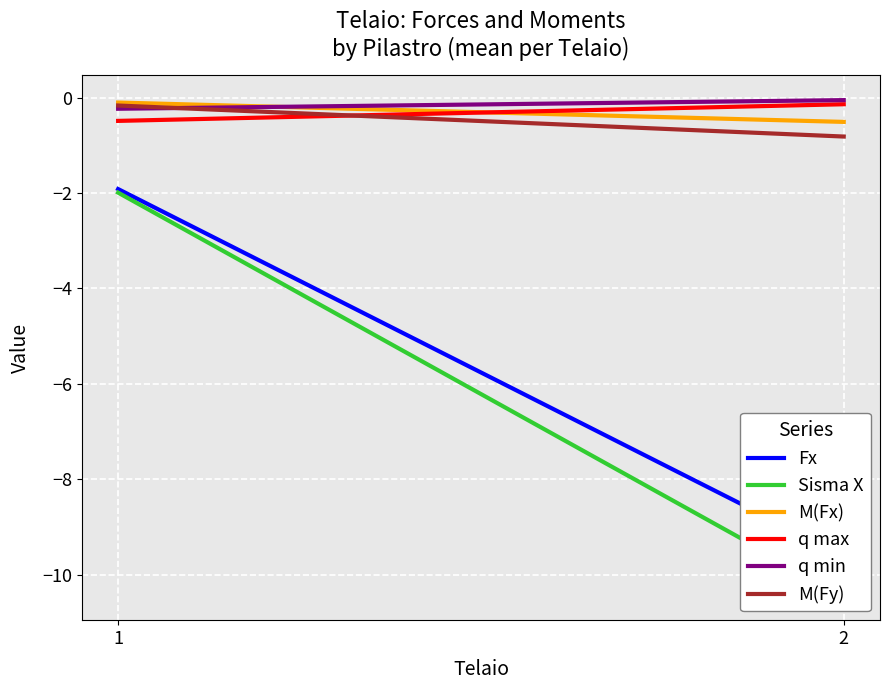

Reading left to right, list all the values displayed in this chart.

Fx: -1.9	-9.6
Sisma X: -2.0	-10.4
M(Fx): -0.1	-0.5
q max: -0.5	-0.1
q min: -0.2	-0.1
M(Fy): -0.2	-0.8